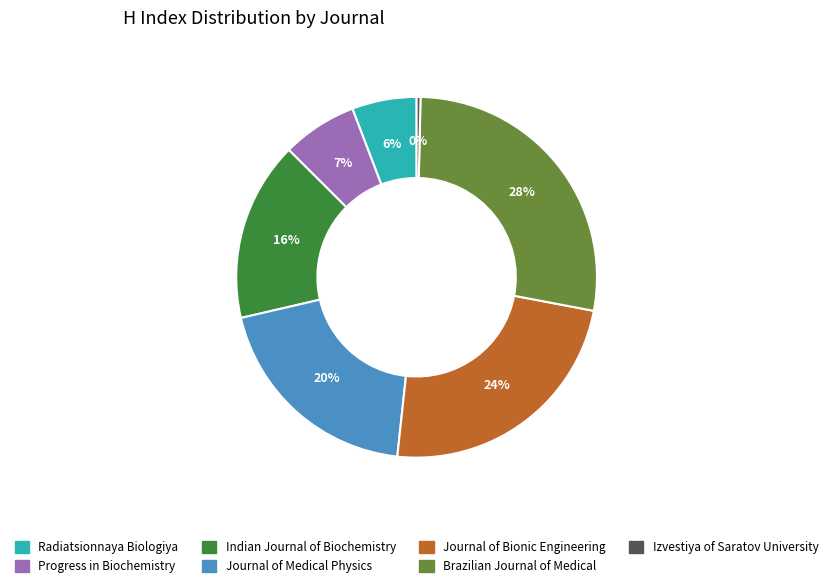

Is the sum of Journal of Bionic Engineering and Indian Journal of Biochemistry greater than half?

No